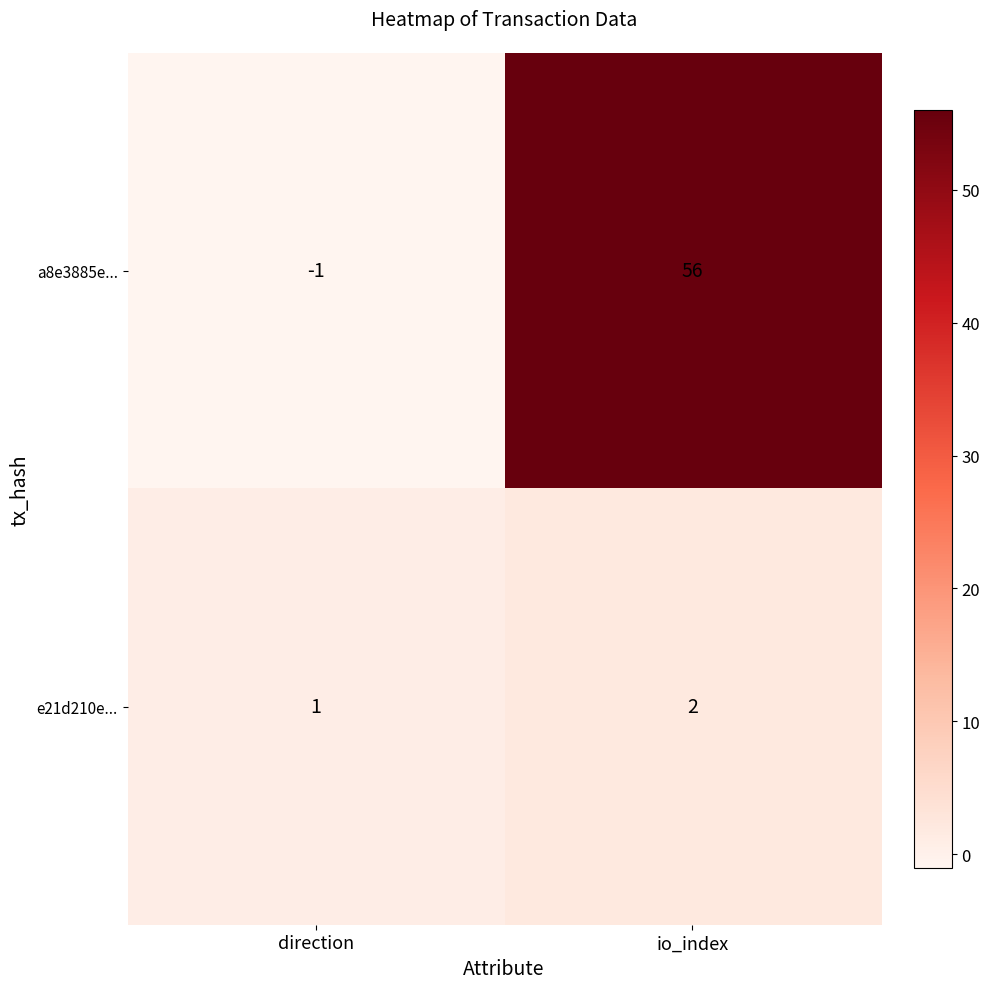

At io_index, list the series in order from largest to smallest.

a8e3885e..., e21d210e...